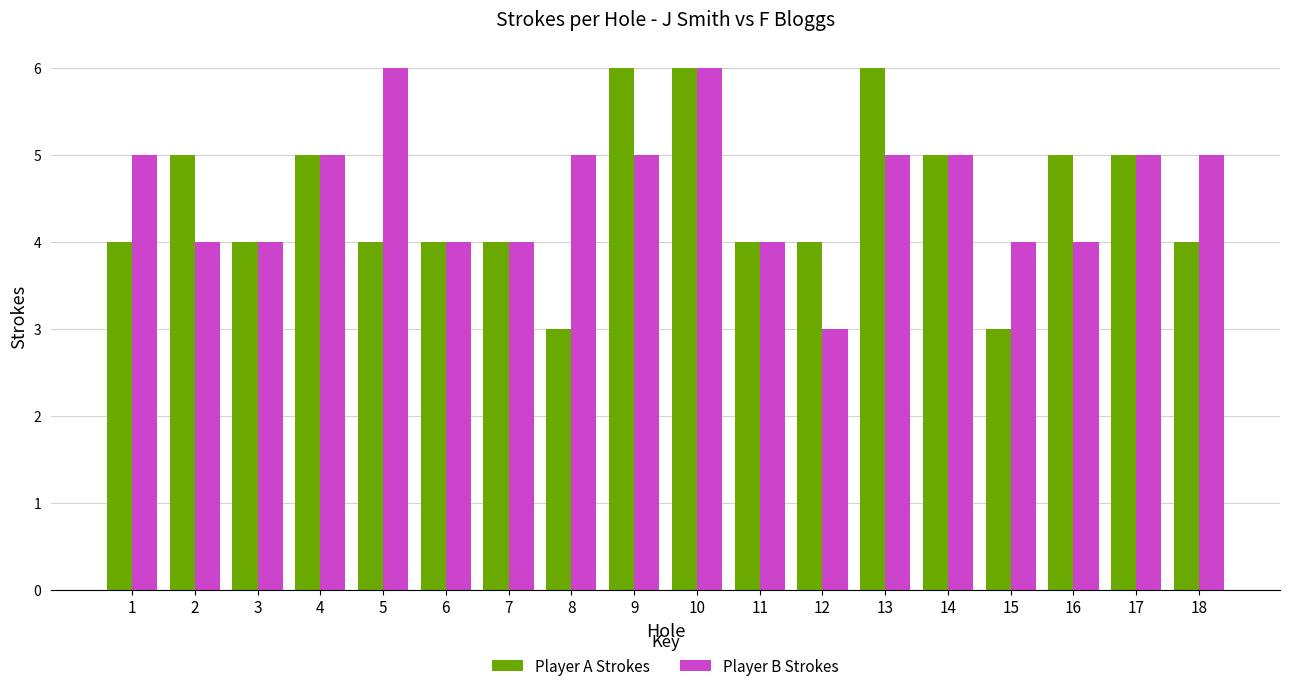

Reading right to left, extract all data points from this chart.

Player A Strokes: 18=4	17=5	16=5	15=3	14=5	13=6	12=4	11=4	10=6	9=6	8=3	7=4	6=4	5=4	4=5	3=4	2=5	1=4
Player B Strokes: 18=5	17=5	16=4	15=4	14=5	13=5	12=3	11=4	10=6	9=5	8=5	7=4	6=4	5=6	4=5	3=4	2=4	1=5